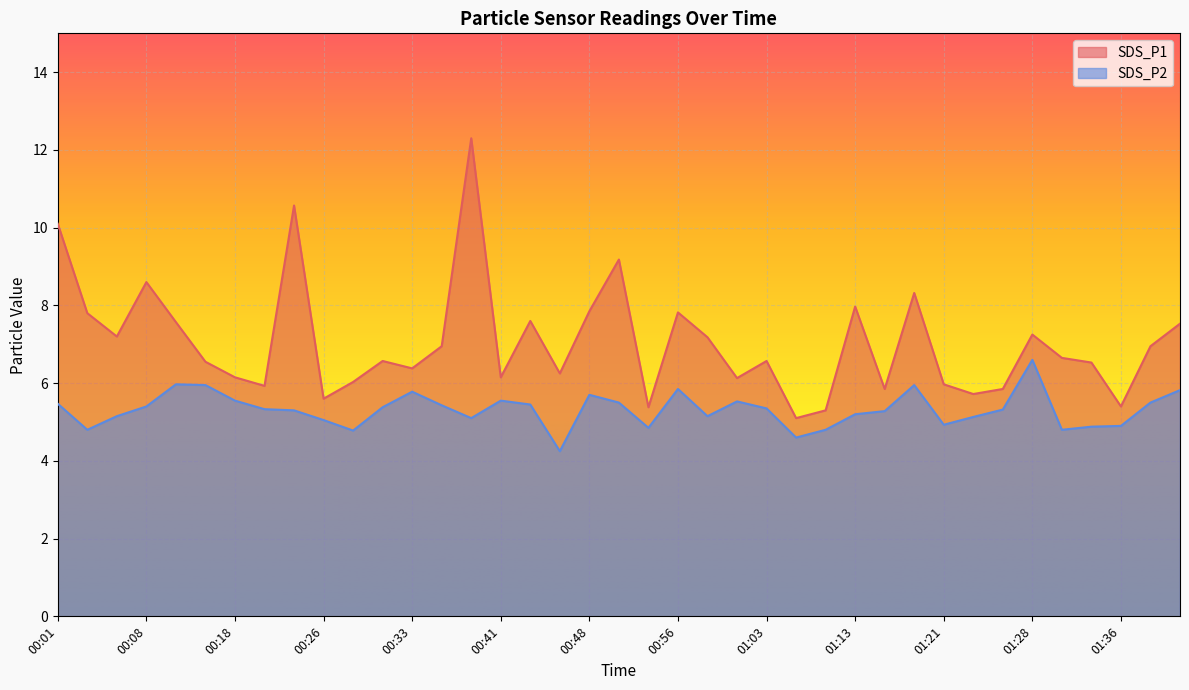

How many data points does each series have?

39